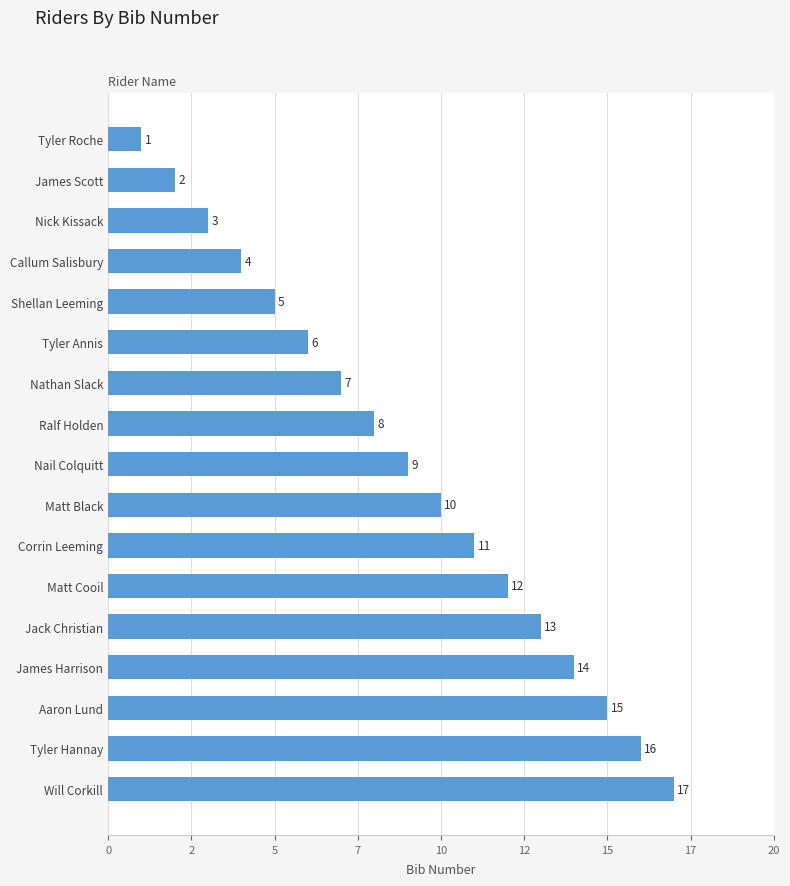

What is the difference between the second highest and second lowest values?

14